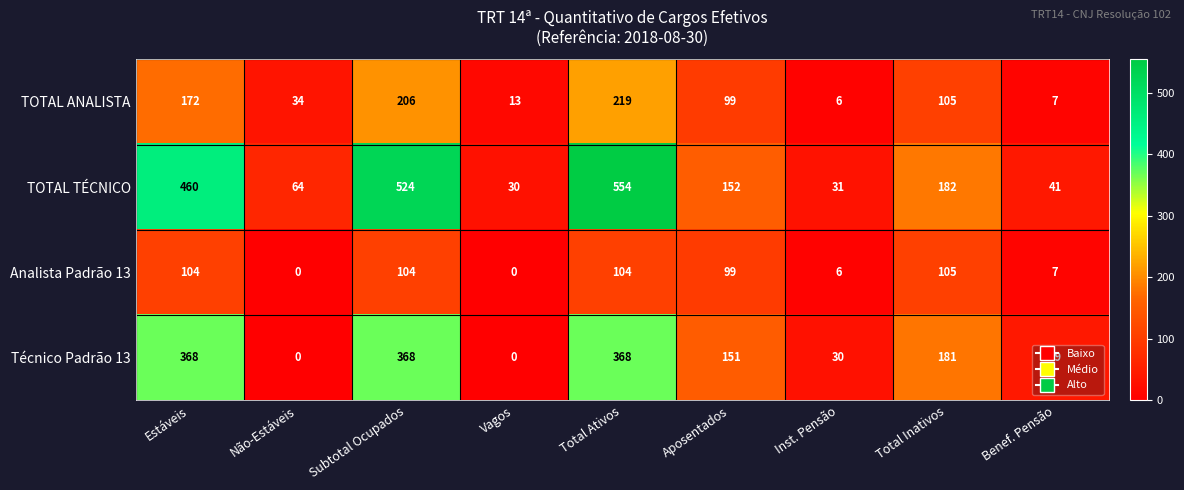

How many data points in Técnico Padrão 13 are less than 151?

4